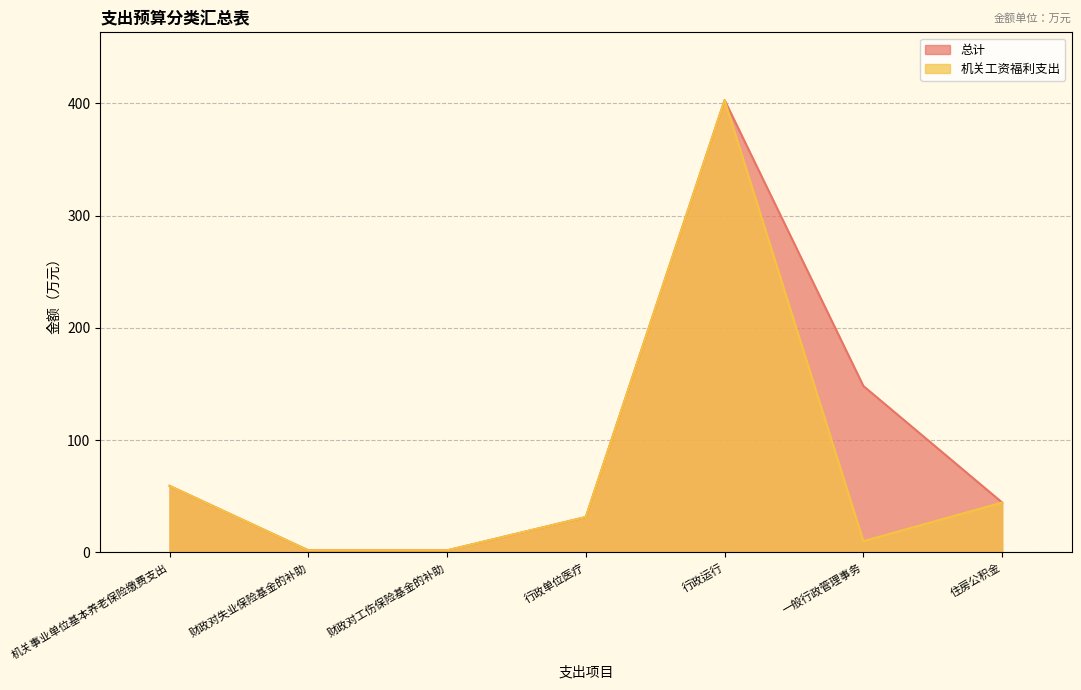

List the series in order of their peak value, lowest first.

总计, 机关工资福利支出